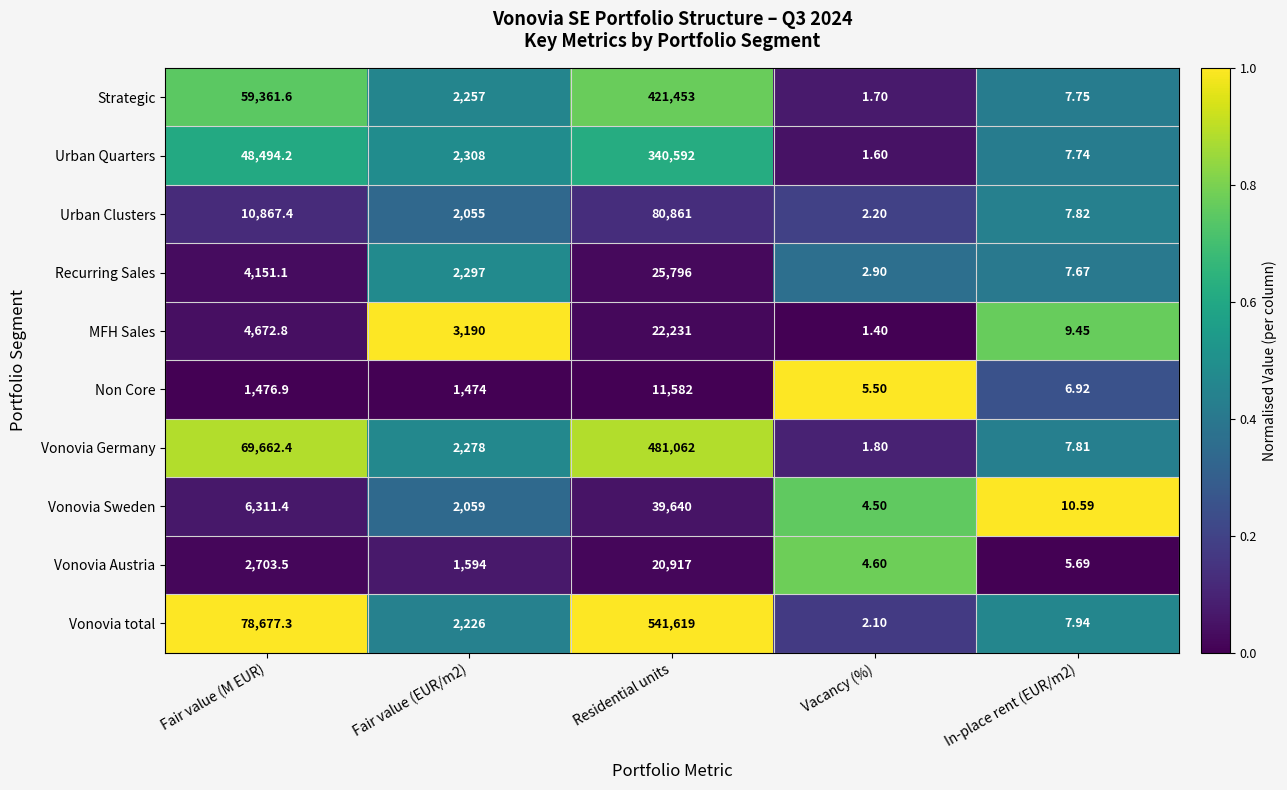

Between Vacancy (%) and In-place rent (EUR/m2), which series saw the biggest shift?

MFH Sales